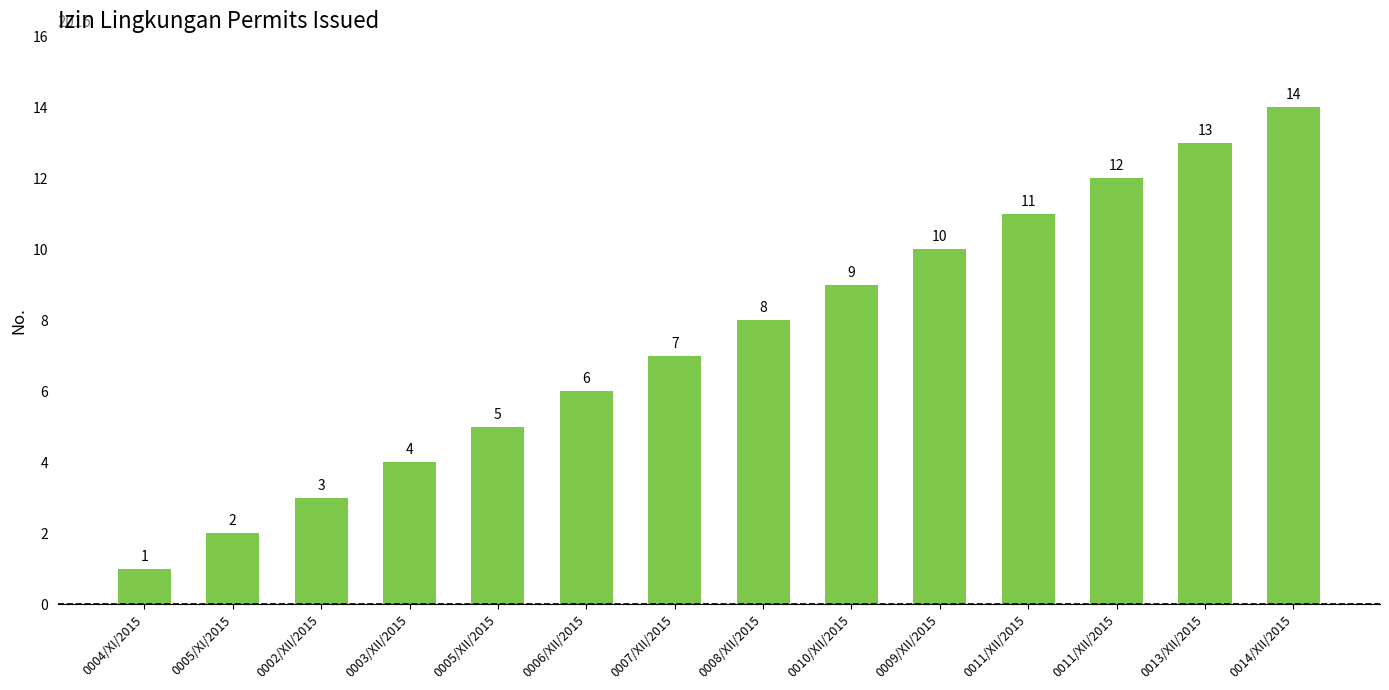

Count the number of data series in this chart.

1